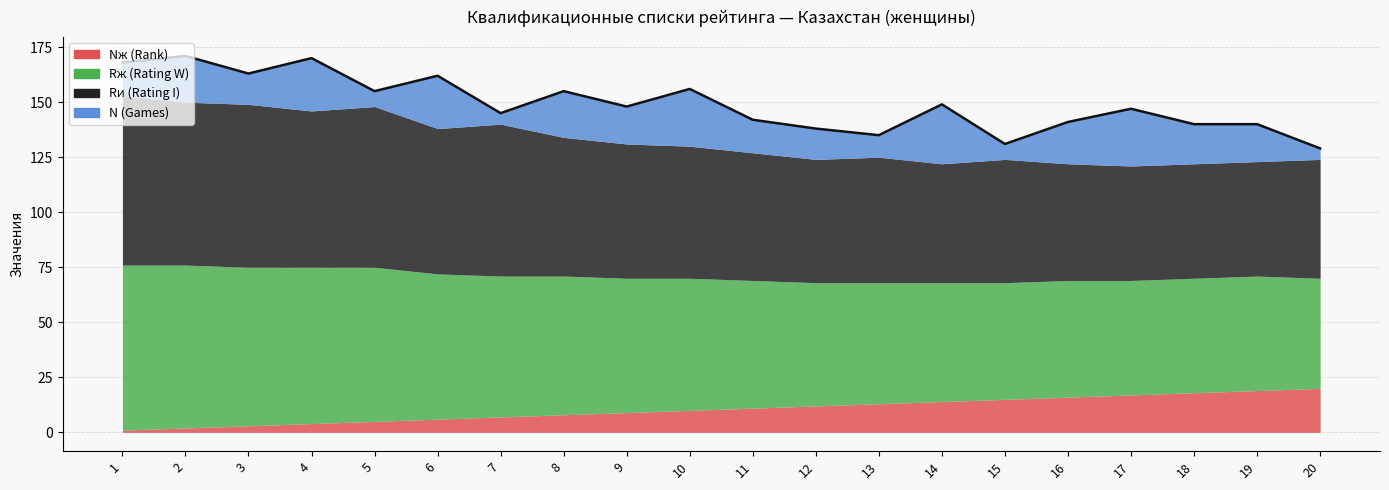

How many lines are shown in the chart?

4